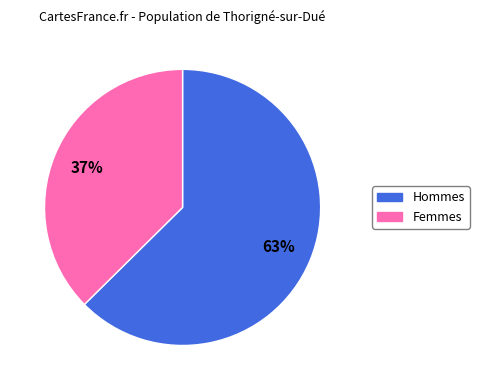

Combined, do Hommes and Femmes account for over 50%?

Yes